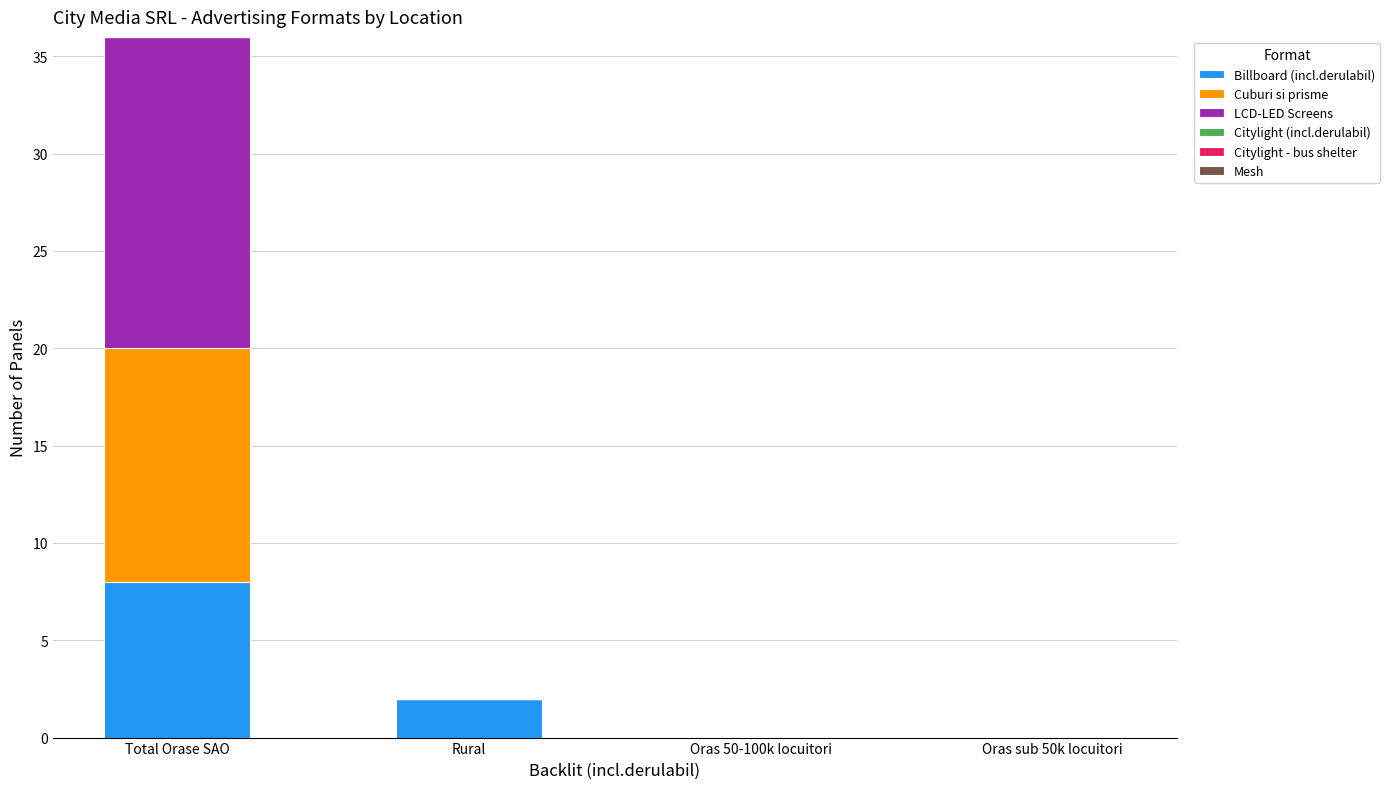

What is the total value across all series at Total Orase SAO?

36